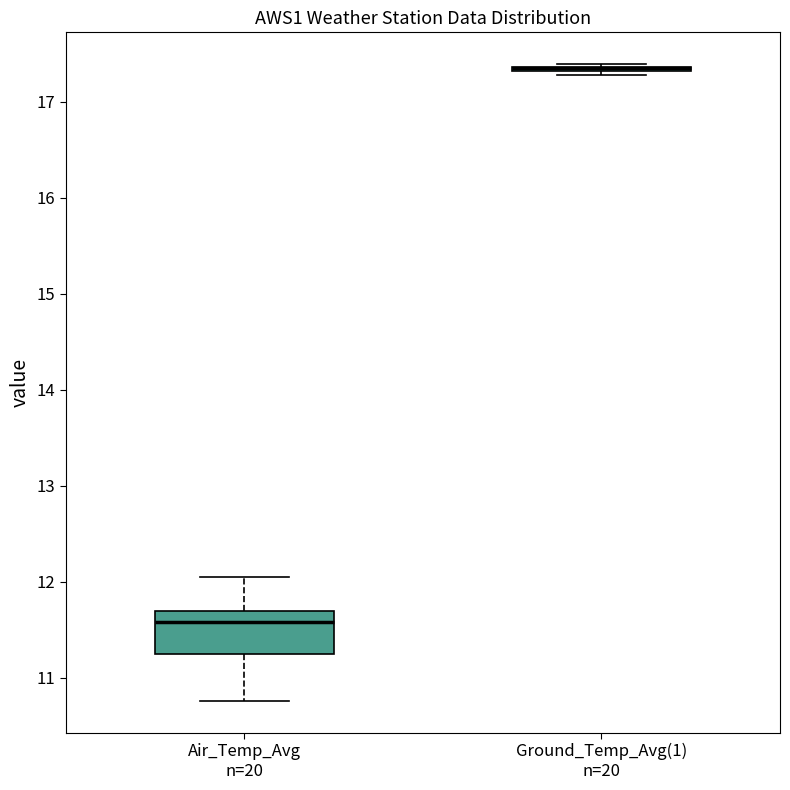

Comparing the boxes themselves (not the whiskers), which one is the tallest?

Air_Temp_Avg n=20